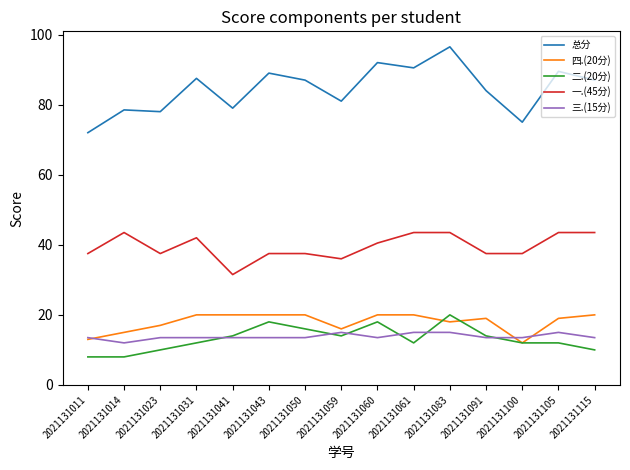

What is the approximate value of 总分 at 2021131059?

81.0